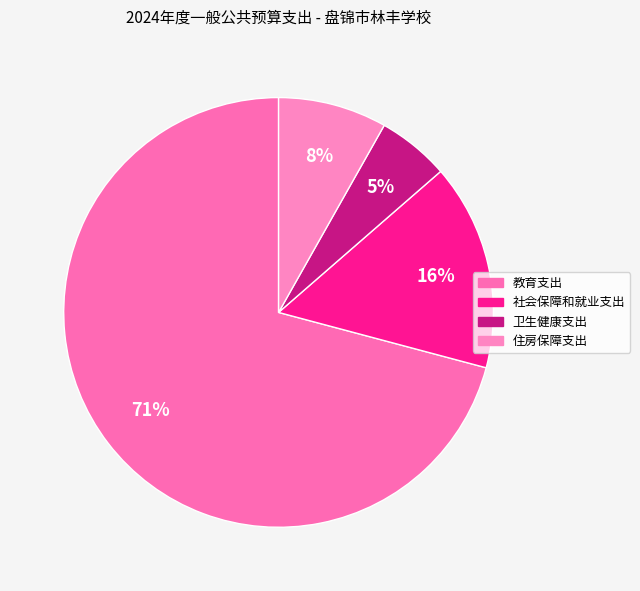

To the nearest percent, what is the average slice percentage?

25%